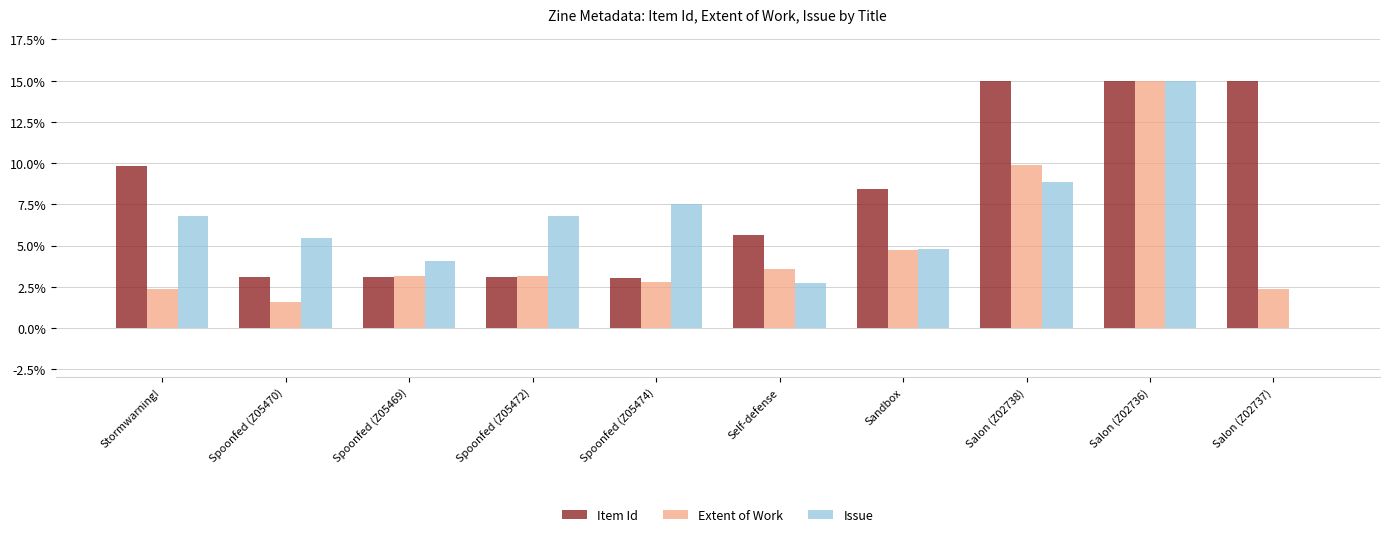

What is the greatest value displayed?

15.0